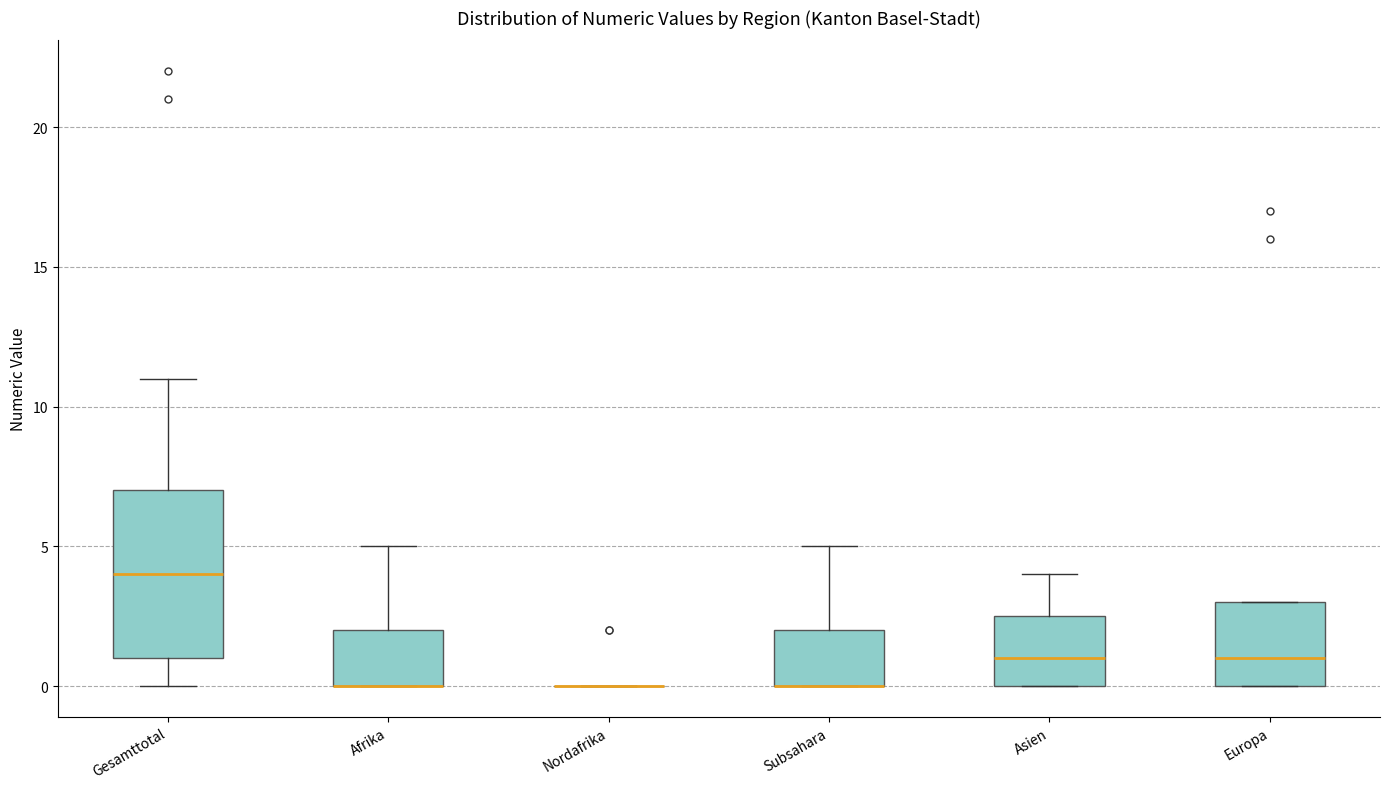

Where is the lower edge of the box for Subsahara on the y-axis? The values are not printed on the chart, so give them approximately, as read against the axis.

0.0